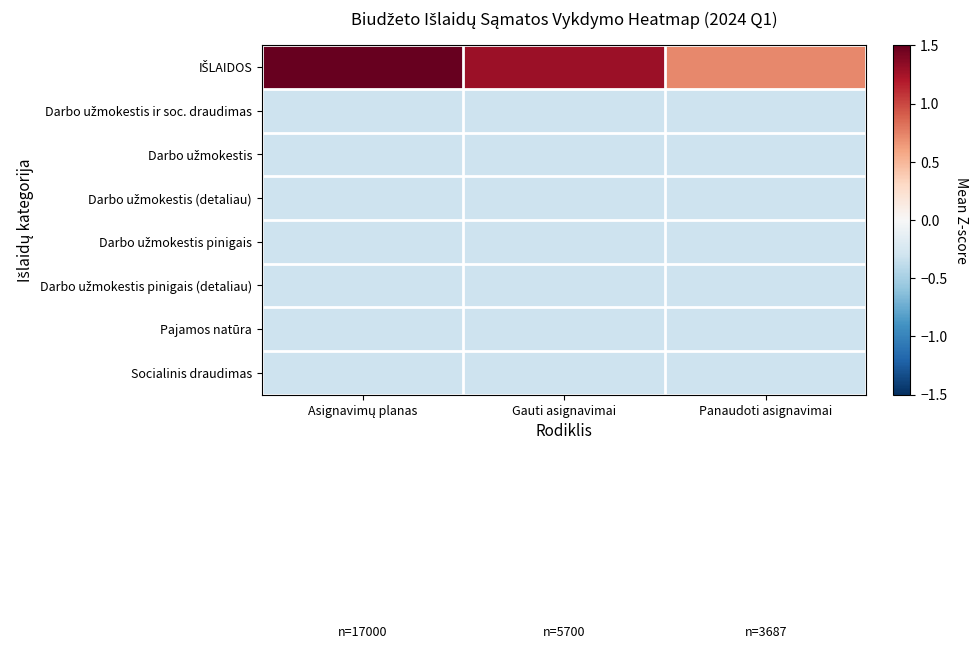

At Asignavimų planas, list the series in order from largest to smallest.

IŠLAIDOS, Darbo užmokestis ir soc. draudimas, Darbo užmokestis, Darbo užmokestis (detaliau), Darbo užmokestis pinigais, Darbo užmokestis pinigais (detaliau), Pajamos natūra, Socialinis draudimas